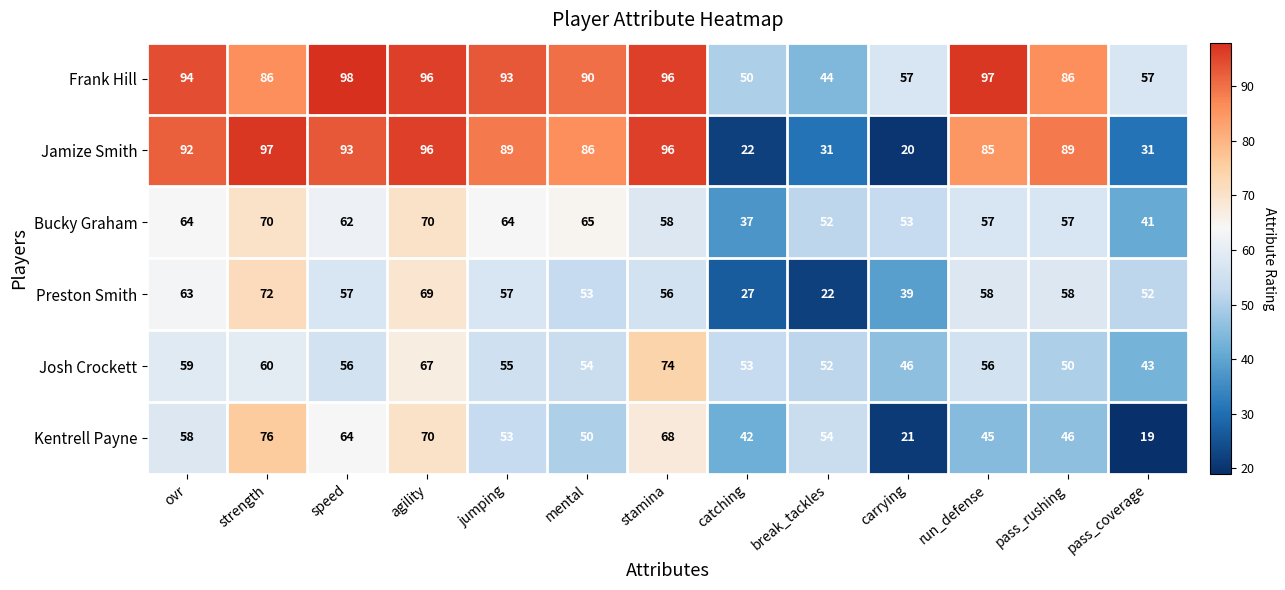

At which label does Kentrell Payne first exceed 53?

ovr